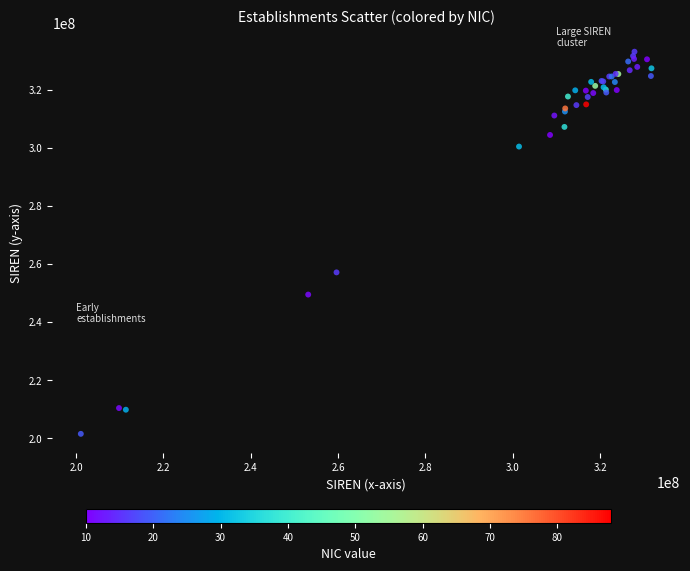

What Y value in the scatter plot is closest to 267335502?

257144527.0